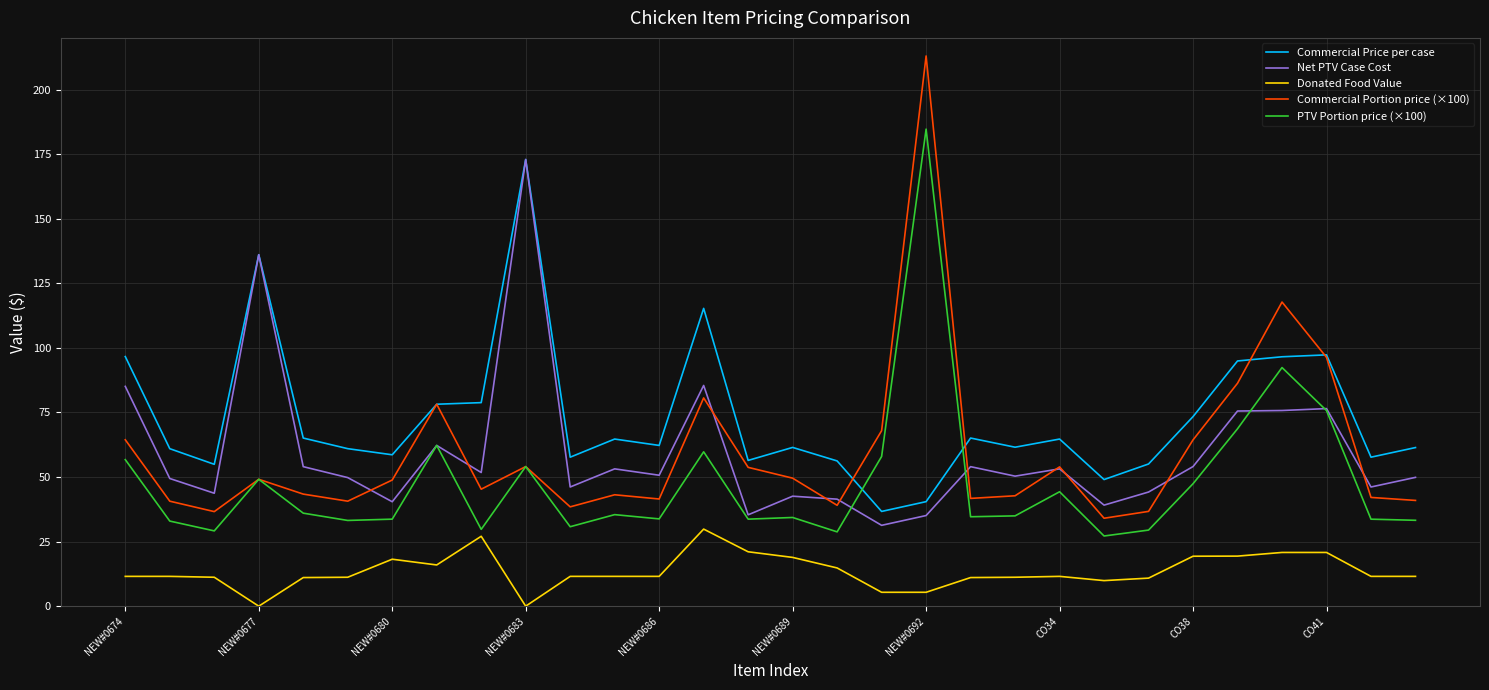

What is the greatest value displayed?

213.0